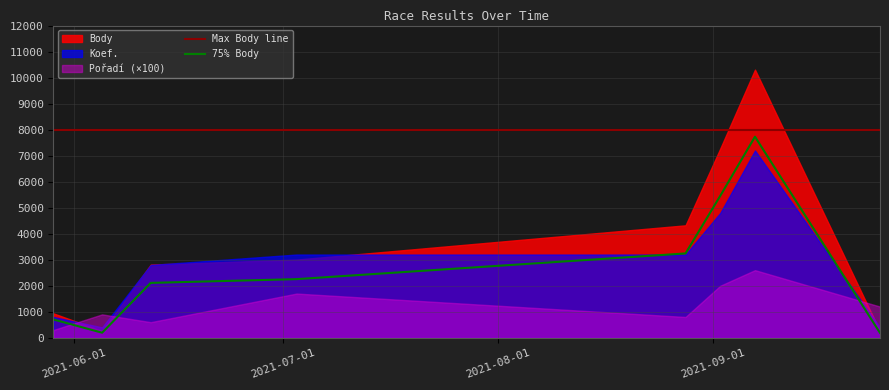

True or false: Max Body line and 75% Body cross at least once.

False